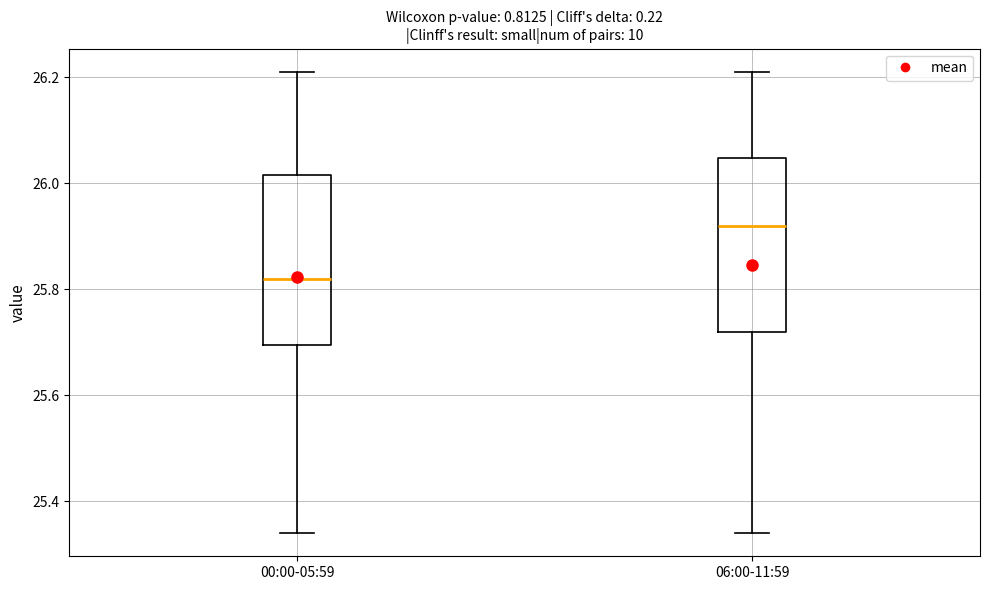

Reading left to right, read every box against the y-axis: the position of its median line, the range the box covers, and the ends of its whiskers. The values are not printed on the chart, so give them approximately, as read against the axis.

00:00-05:59: median 25.82, box 25.70 to 26.02, whiskers 25.34 to 26.22
06:00-11:59: median 25.92, box 25.72 to 26.04, whiskers 25.34 to 26.22